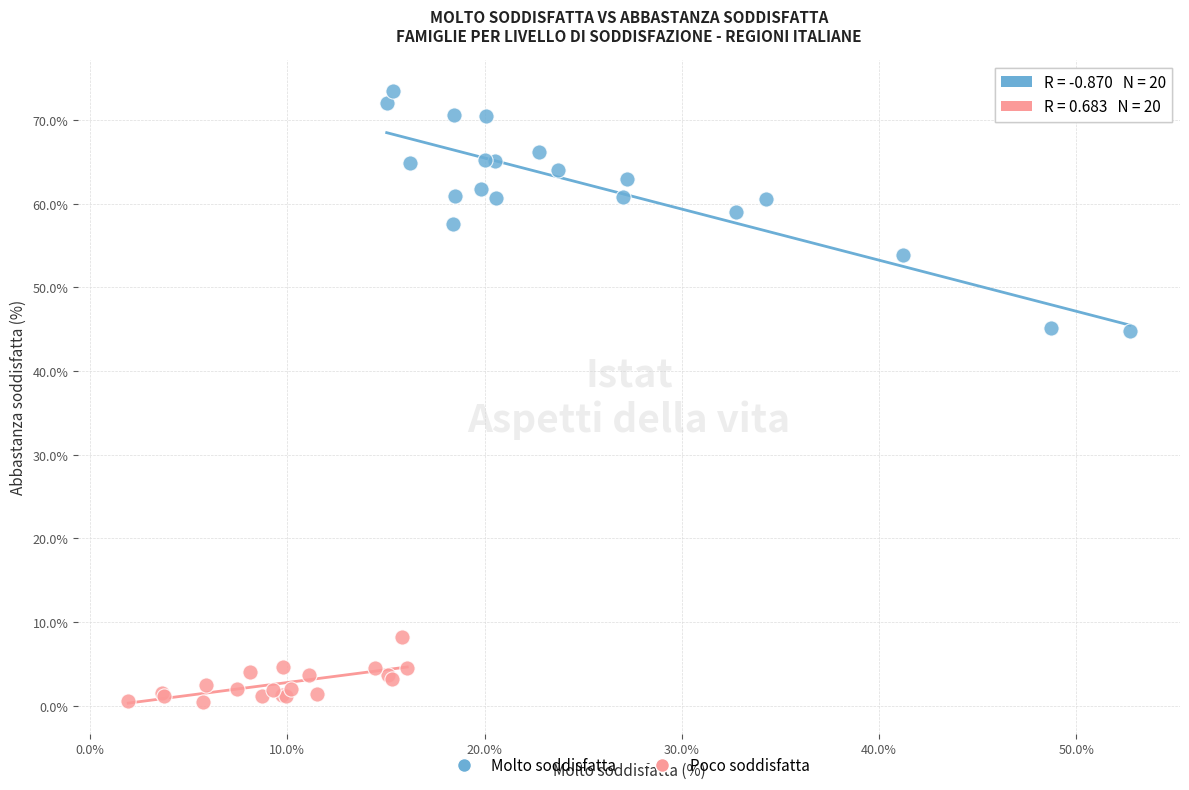

What are all the series names shown in the legend?

Molto soddisfatta, Poco soddisfatta